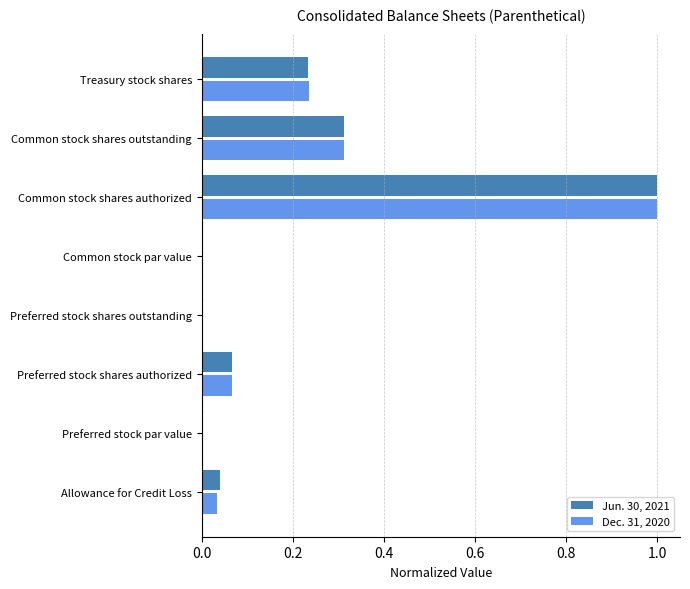

What are all the series names shown in the legend?

Jun. 30, 2021, Dec. 31, 2020